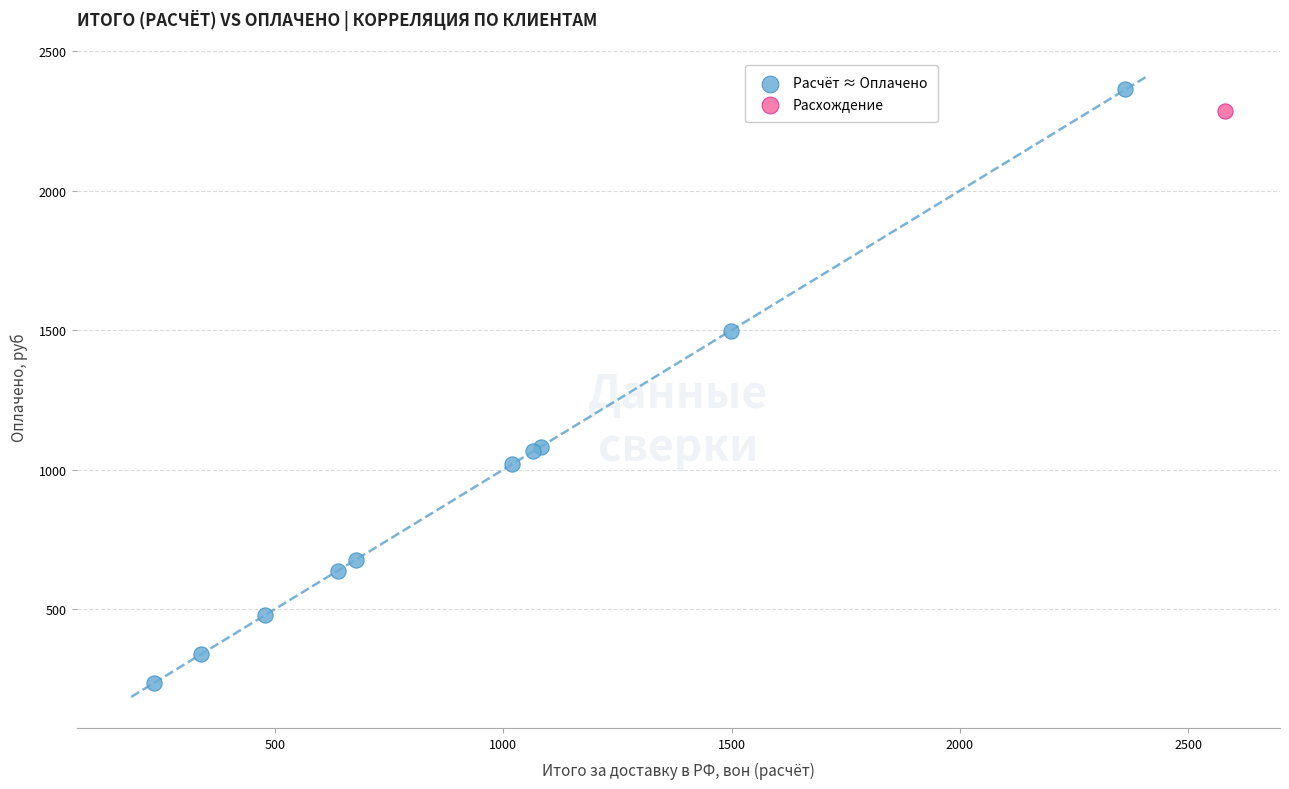

What are all the series names shown in the legend?

Расчёт ≈ Оплачено, Расхождение